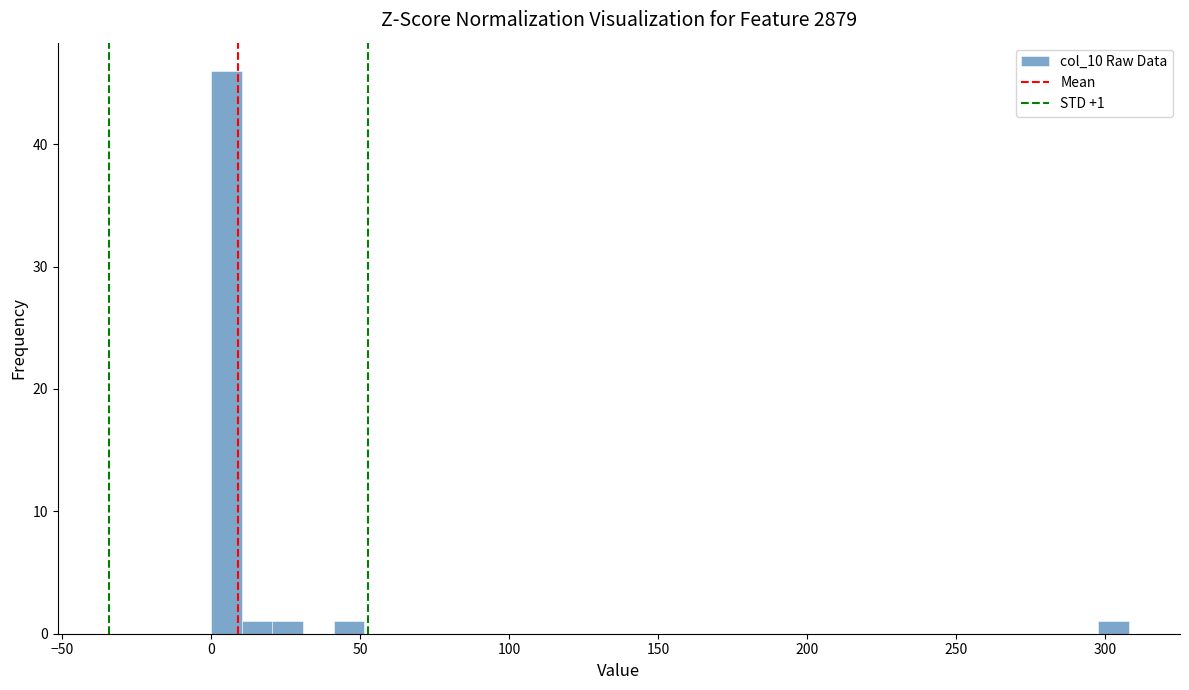

Around what value on the x-axis is the tallest bar? Give the approximate position of its centre, as read against the axis.

5